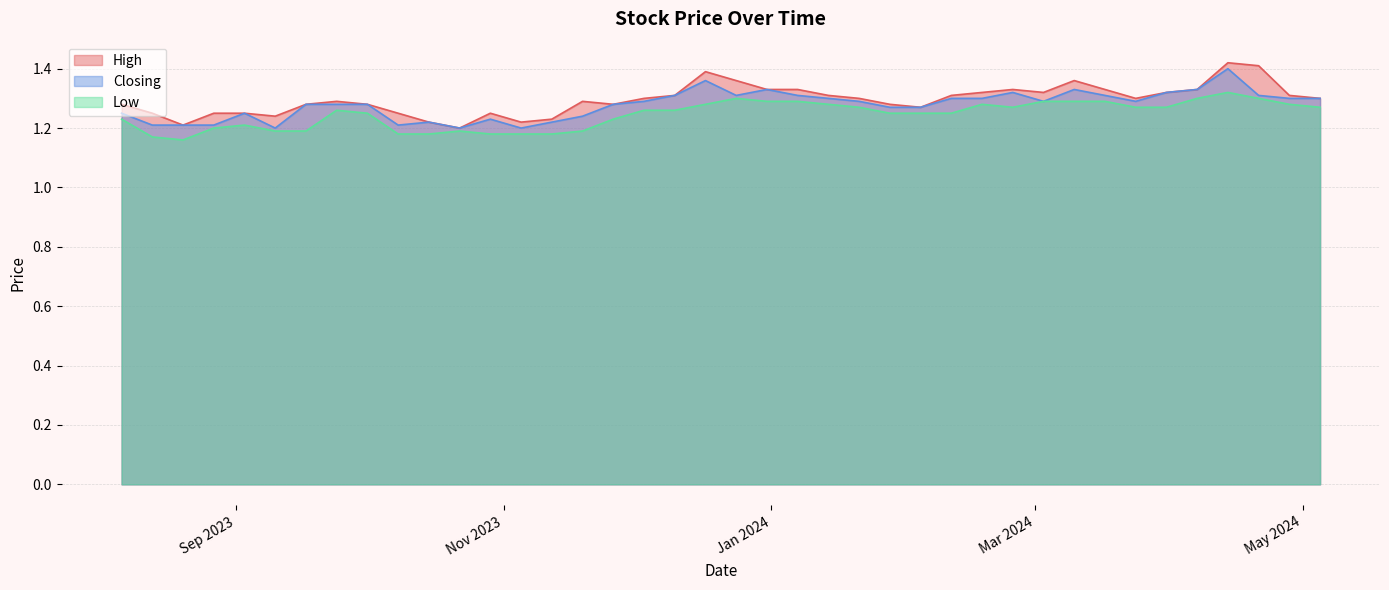

True or false: High and Low cross at least once.

False